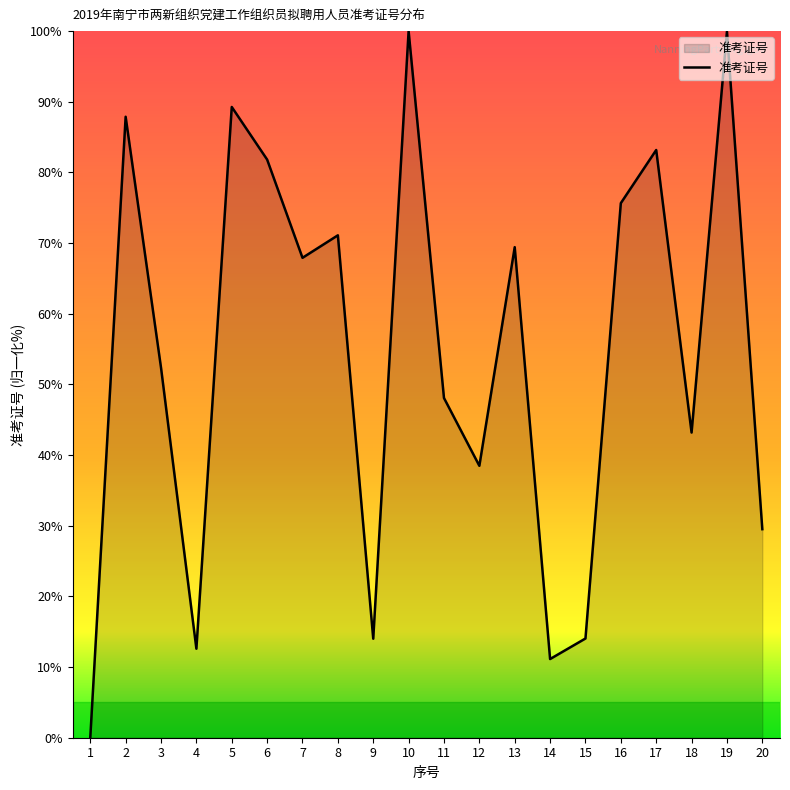

At which category does the data reach its first local peak?

2